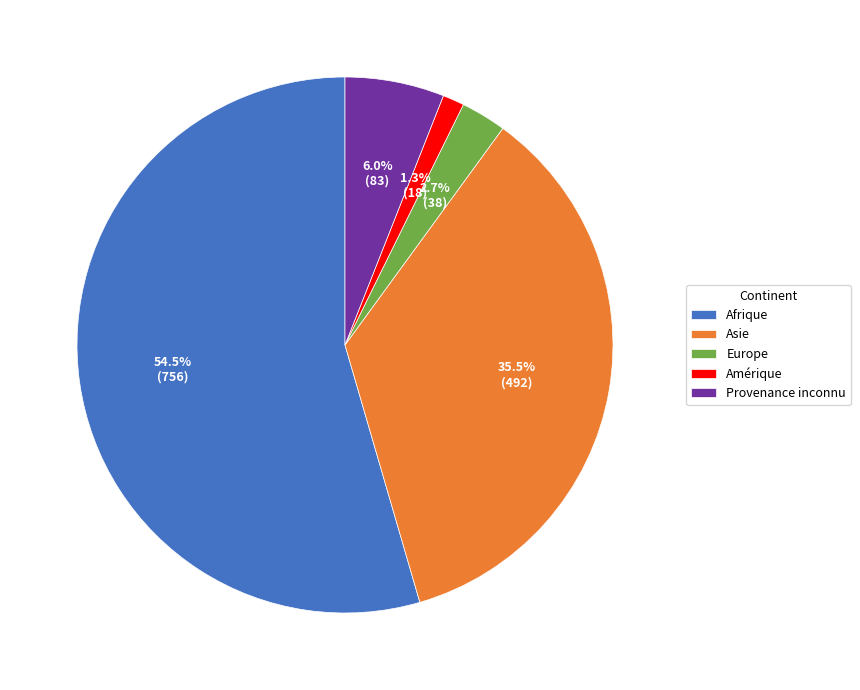

Which has a higher value, Europe or Amérique?

Europe